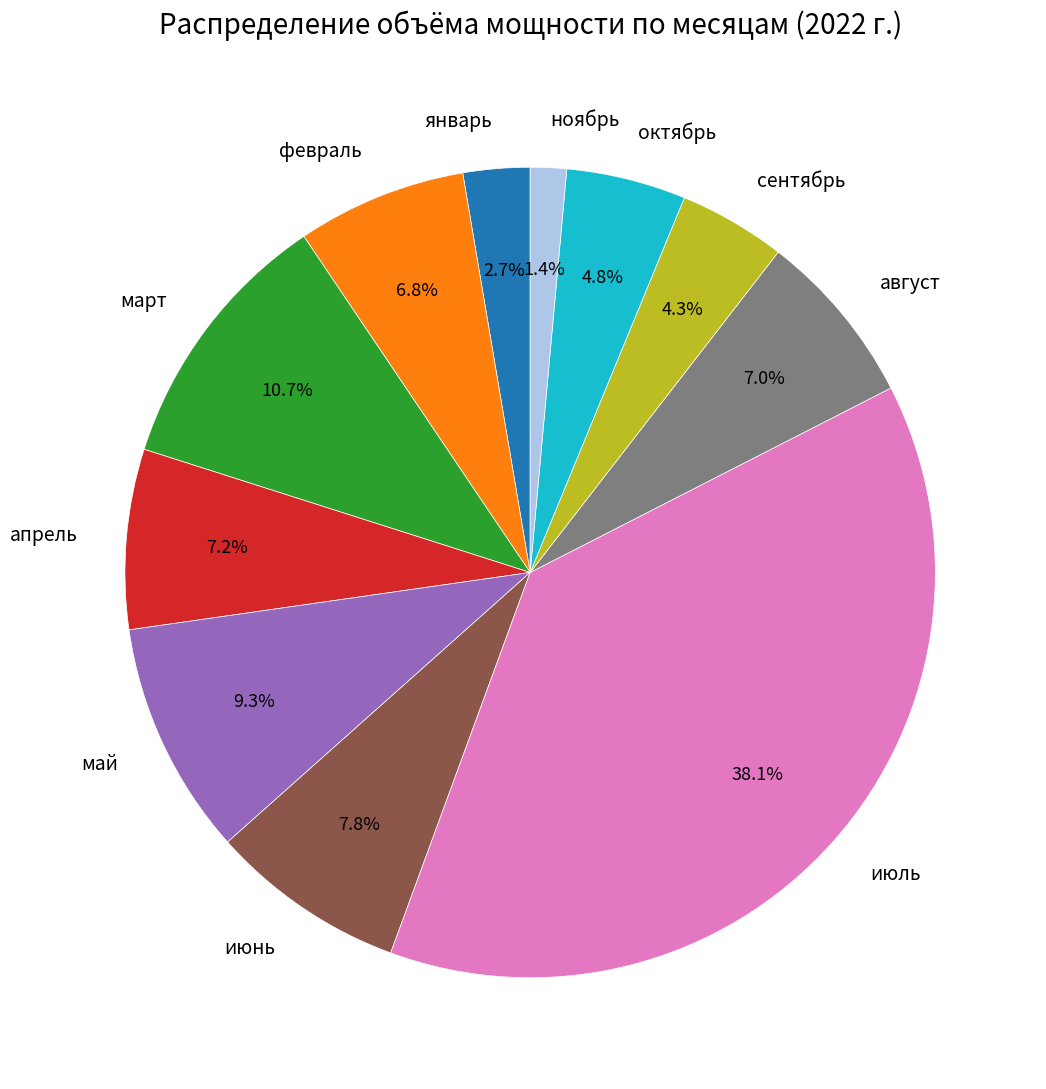

Is there a majority slice in this chart?

No